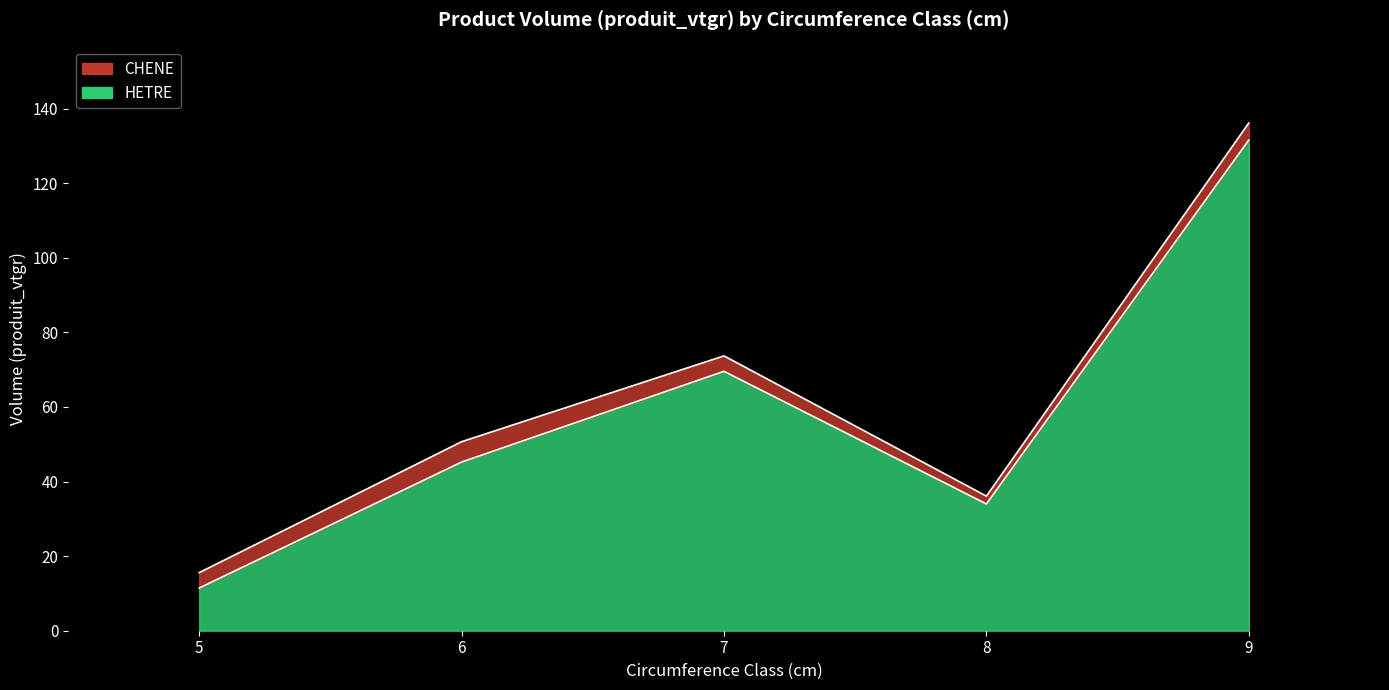

Where does the data first go above 45?

6